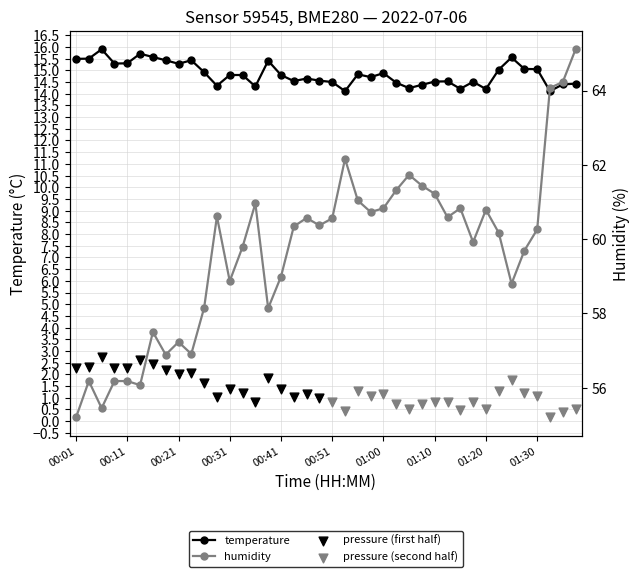

The temperature series shows 14.8 at 00:31. True or false?

True